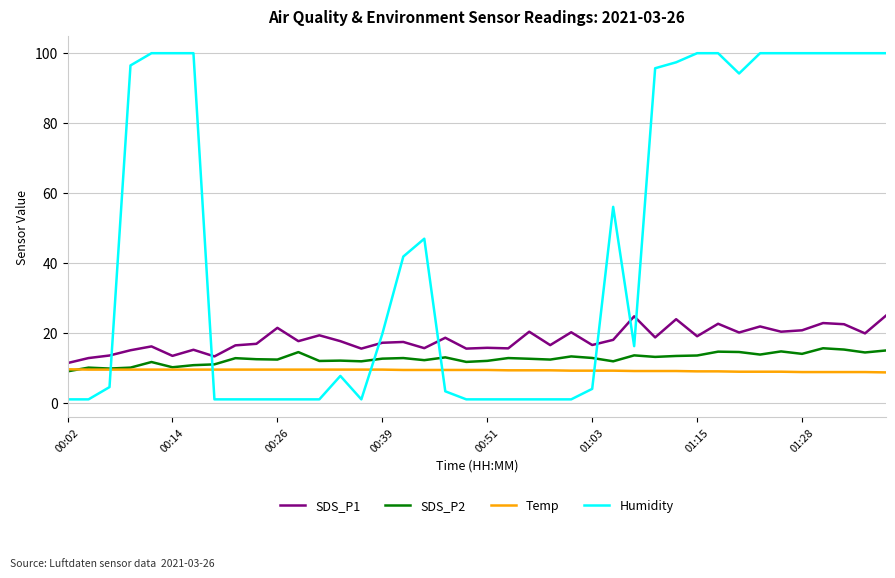

List the series in order of their peak value, lowest first.

Temp, SDS_P2, SDS_P1, Humidity